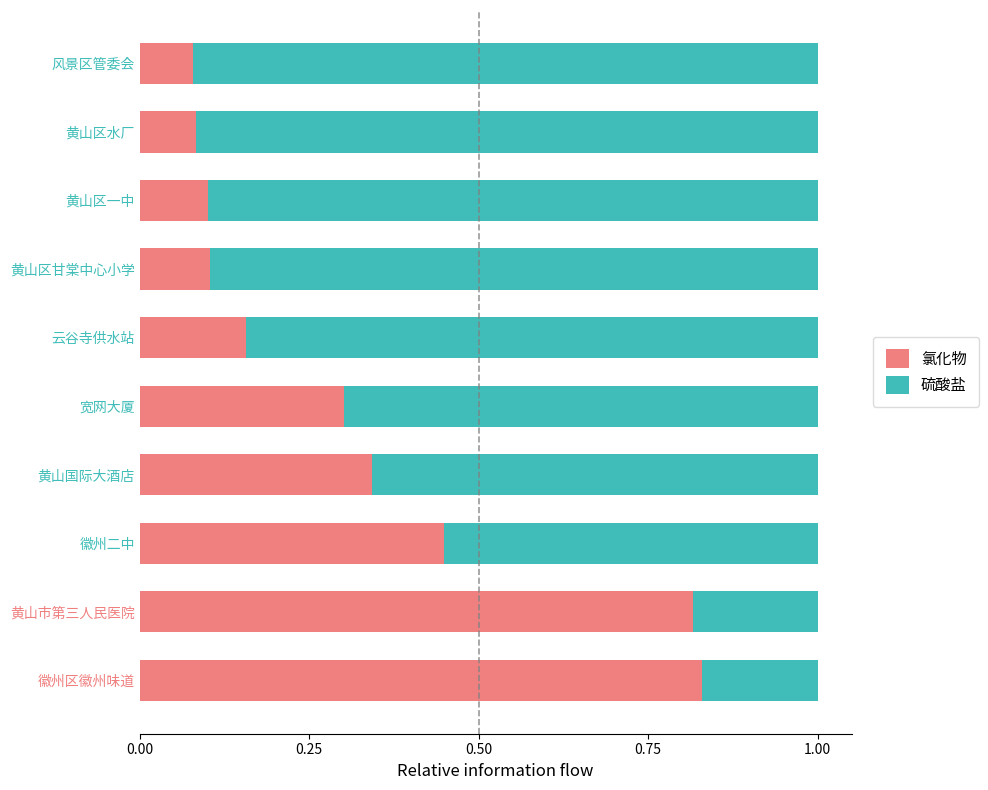

What is the total value across all series at 风景区管委会?

1.0